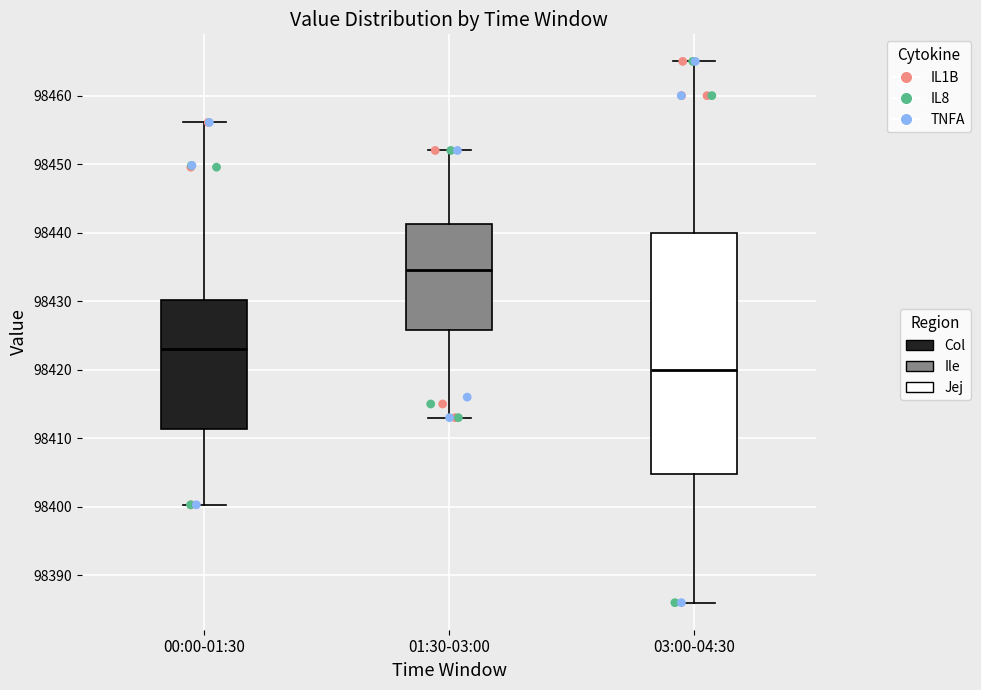

Comparing the boxes themselves (not the whiskers), which one is the tallest?

03:00-04:30